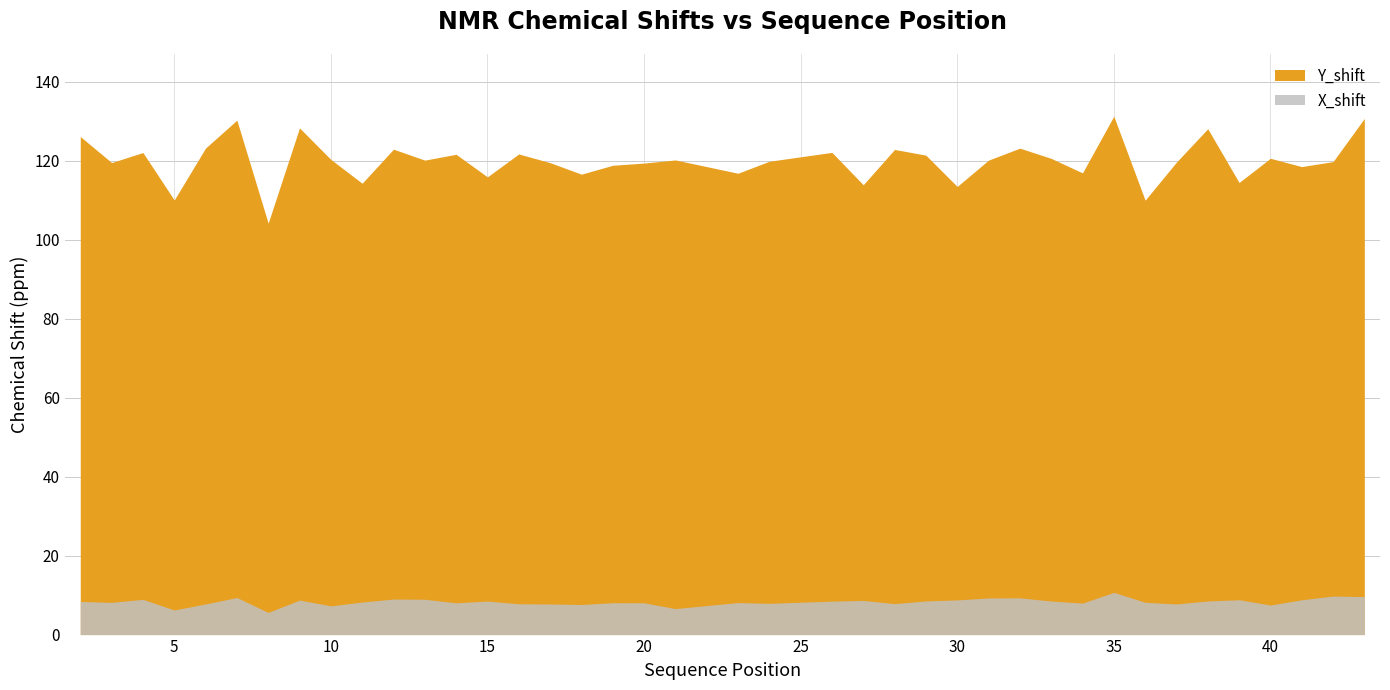

Is the value of Y_shift at 28 greater than the value of X_shift at 24?

Yes